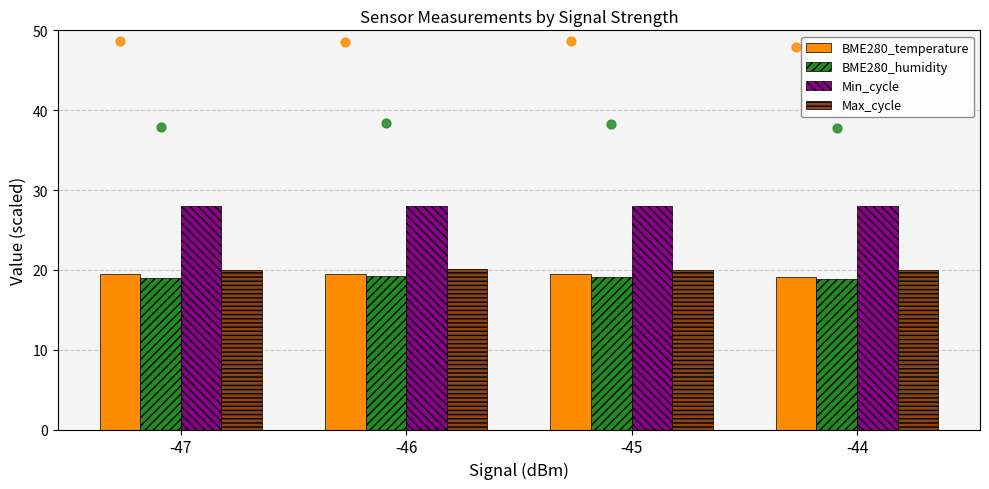

Which series has the largest total across all categories?

Min_cycle